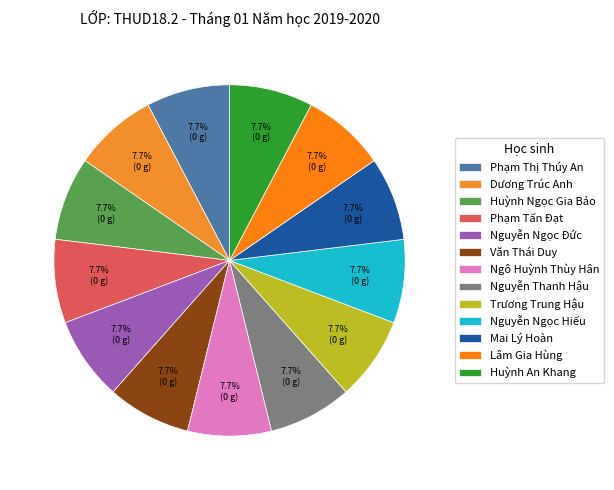

How much of the chart is everything except Ngô Huỳnh Thùy Hân?

92.3%